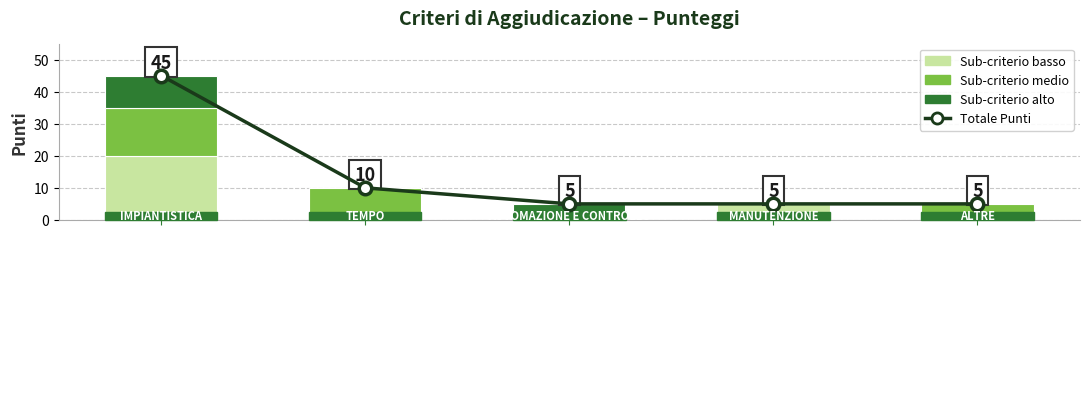

The chart shows a value of 16 at 0. True or false?

False